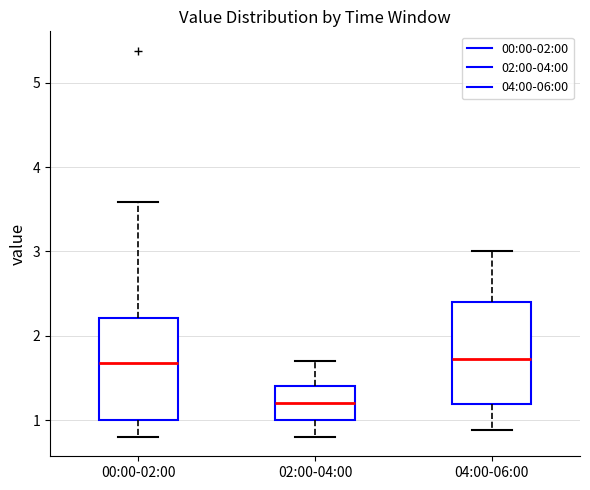

Reading left to right, transcribe this box plot: for each box, give where its median line is, the range the box spans, and where its two whiskers end, as read against the y-axis. The values are not printed on the chart, so give them approximately, as read against the axis.

00:00-02:00: median 1.7, box 1.0 to 2.2, whiskers 0.8 to 3.6
02:00-04:00: median 1.2, box 1.0 to 1.4, whiskers 0.8 to 1.7
04:00-06:00: median 1.7, box 1.2 to 2.4, whiskers 0.9 to 3.0